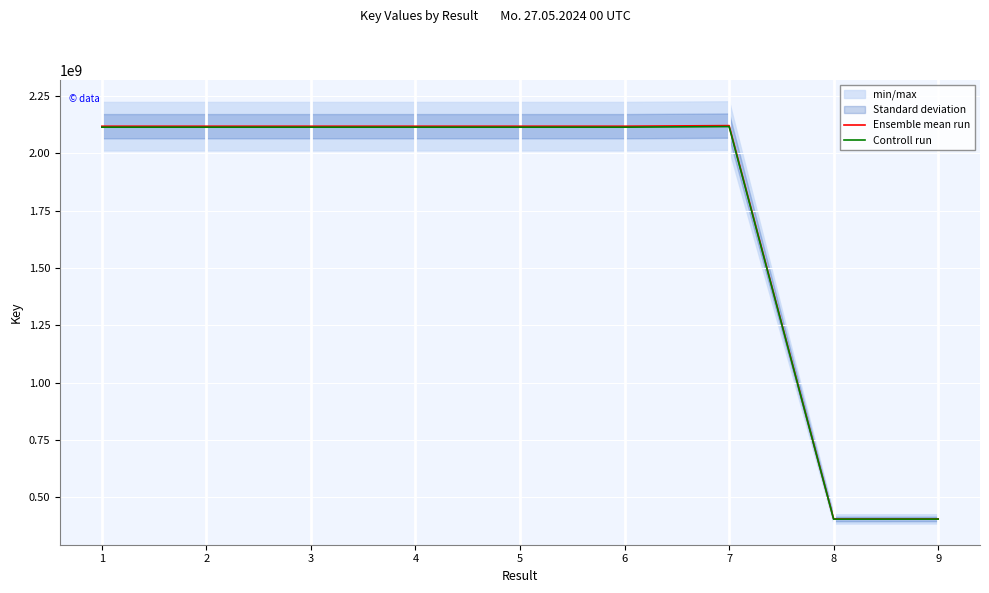

Reading left to right, transcribe all the data shown in this chart.

Ensemble mean run: 2117454335.0	2117455270.0	2117453822.0	2117452791.0	2117450173.0	2117448509.0	2120071677.0	406009880.0	406197553.0
Controll run: 2113219426.3	2113220359.5	2113218914.4	2113217885.4	2113215272.7	2113213612.0	2115831533.6	405197860.2	405385157.9